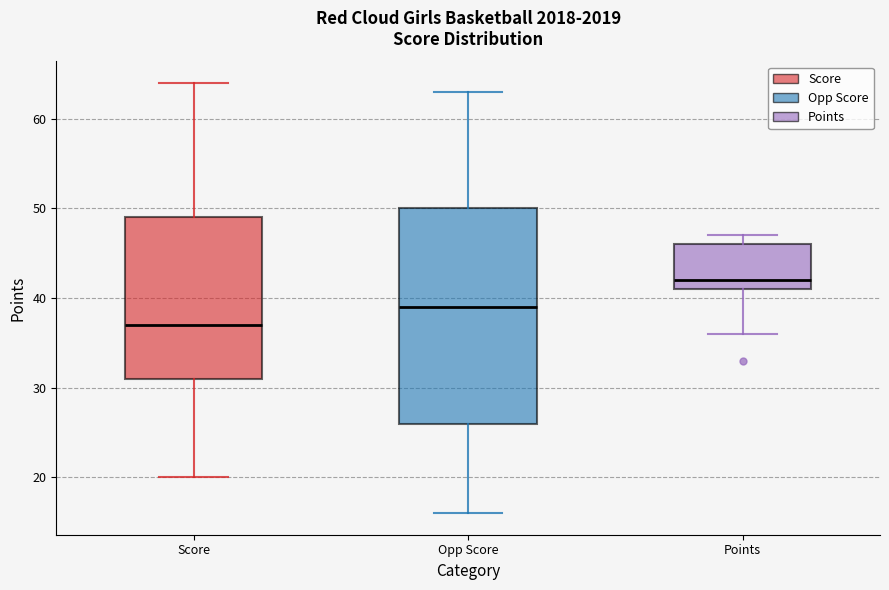

Where is the lower edge of the box for Points on the y-axis? The values are not printed on the chart, so give them approximately, as read against the axis.

41